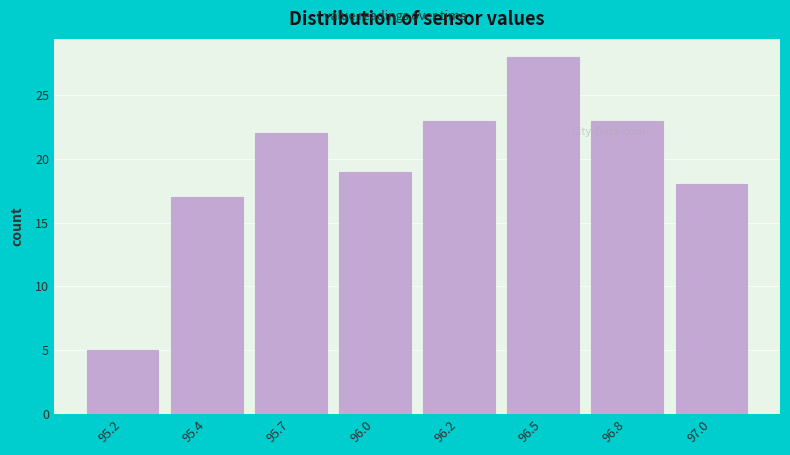

Reading right to left, extract all data points from this chart.

18	23	28	23	19	22	17	5